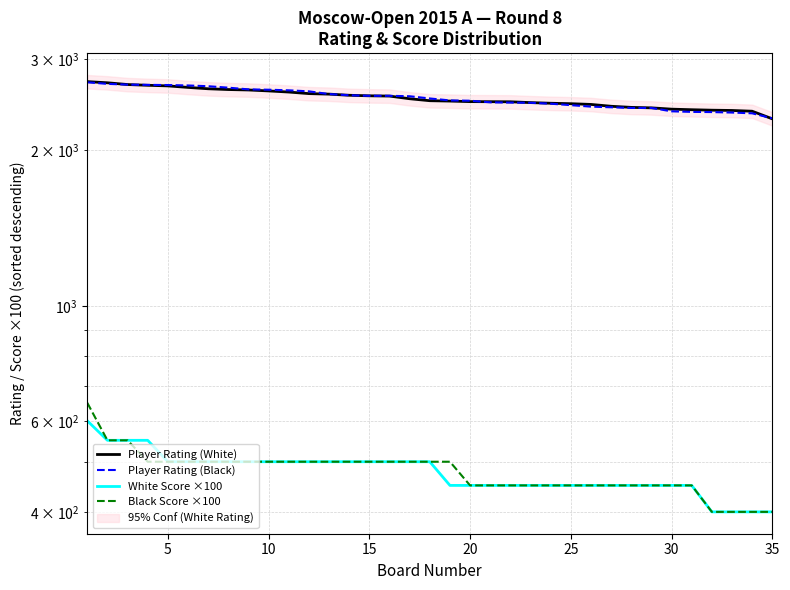

What is the value of the White Score ×100 point at the 14th from the left?

500